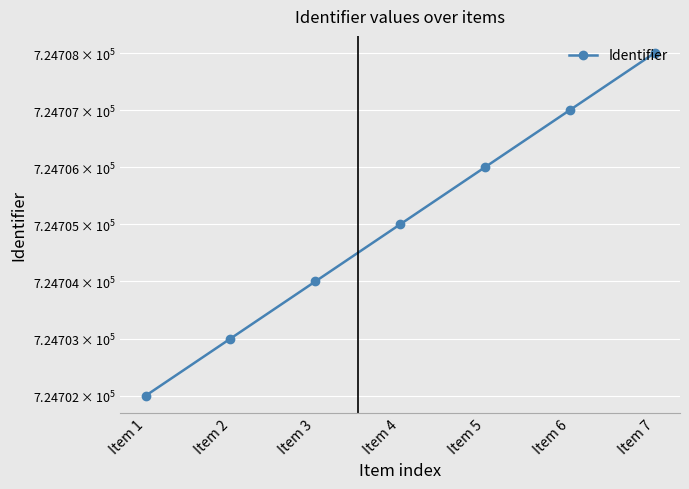

What is the average value?

724705